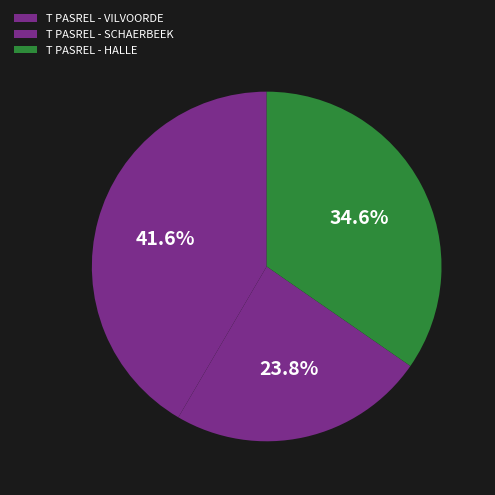

Count the number of slices in the pie.

3